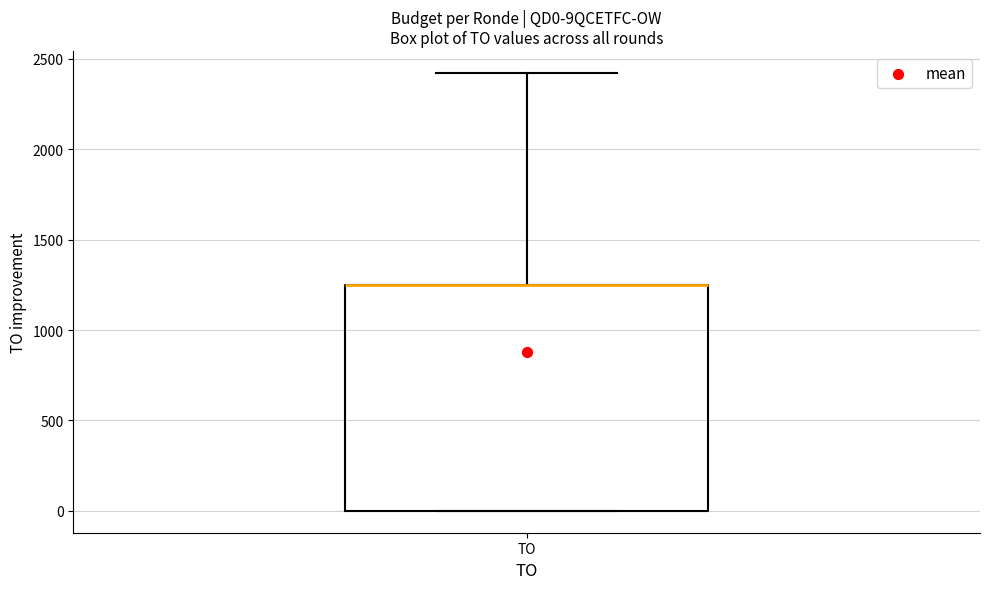

Transcribe this box plot: give where the median line is, the range the box spans, and where the two whiskers end, as read against the y-axis. The values are not printed on the chart, so give them approximately, as read against the axis.

median 1250 (drawn on the box's upper edge), box 0 to 1250, whiskers 0 to 2400